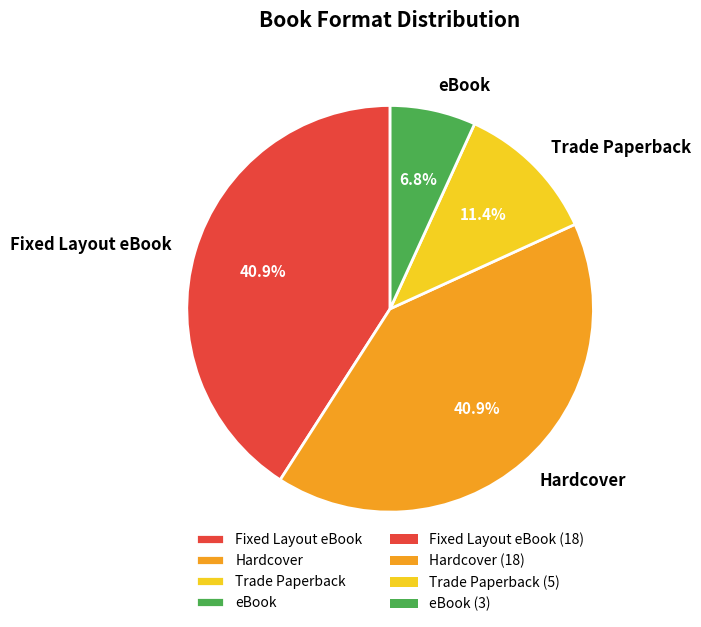

Between Fixed Layout eBook and eBook, which is larger?

Fixed Layout eBook